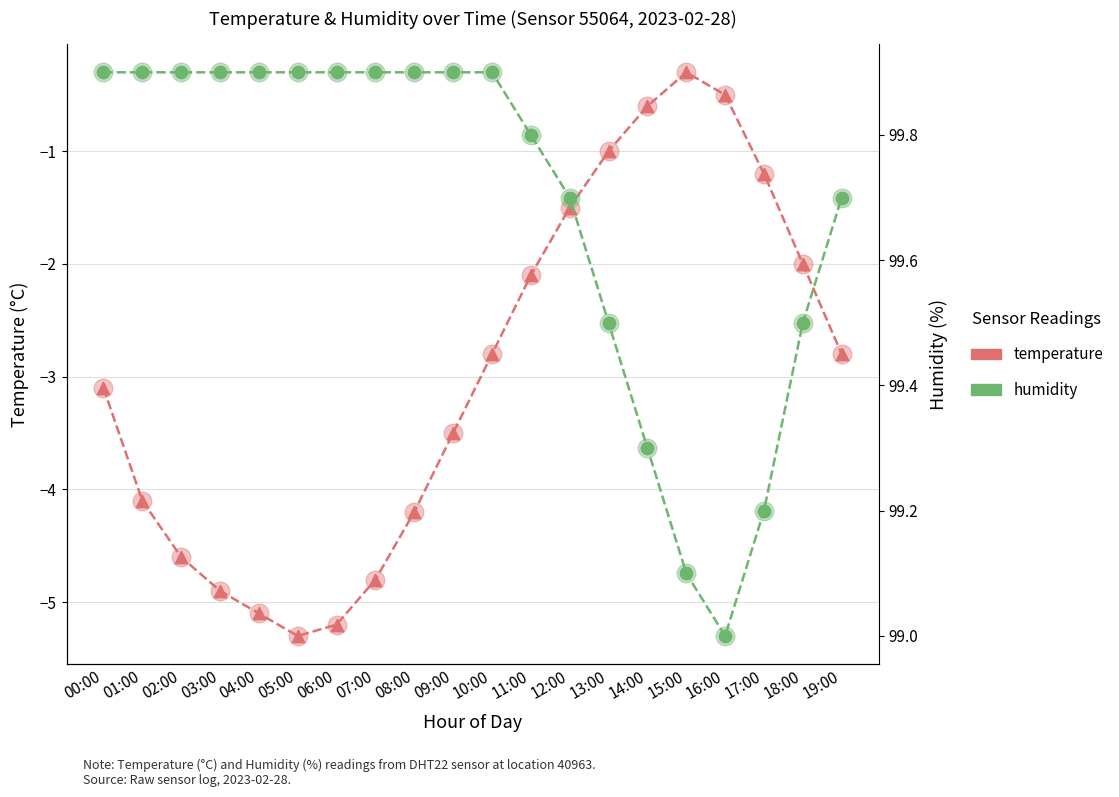

What is the total value across all series at 16:00?

98.5